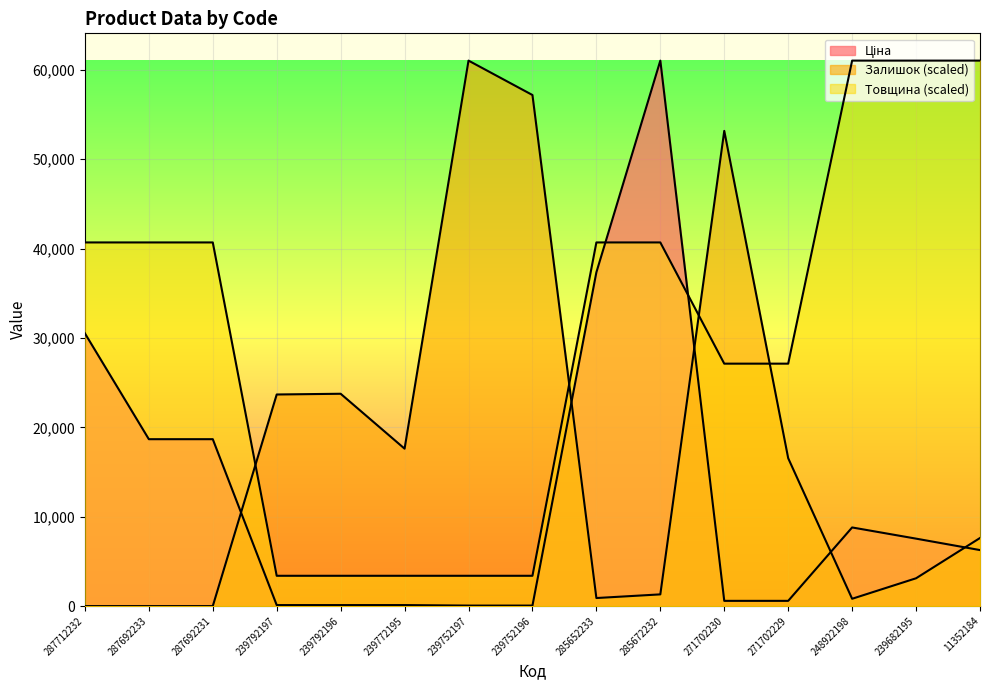

Reading left to right, extract all data points from this chart.

Ціна: 287712232=30512.3	287692233=18671.5	287692231=18671.5	239792197=113.3	239792196=113.3	239772195=113.3	239752197=56.7	239752196=56.7	285652233=37343.0	285672232=61024.7	271702230=586.0	271702229=586.0	248922198=8797.6	239682195=7545.9	11352184=6266.7
Залишок: 287712232=0.0	287692233=0.0	287692231=0.0	239792197=23672.7	239792196=23754.6	239772195=17611.2	239752197=61024.7	239752196=57174.8	285652233=901.0	285672232=1310.6	271702230=53161.1	271702229=16546.3	248922198=819.1	239682195=3112.7	11352184=7617.8
Товщина: 287712232=40683.1	287692233=40683.1	287692231=40683.1	239792197=3390.3	239792196=3390.3	239772195=3390.3	239752197=3390.3	239752196=3390.3	285652233=40683.1	285672232=40683.1	271702230=27122.1	271702229=27122.1	248922198=61024.7	239682195=61024.7	11352184=61024.7